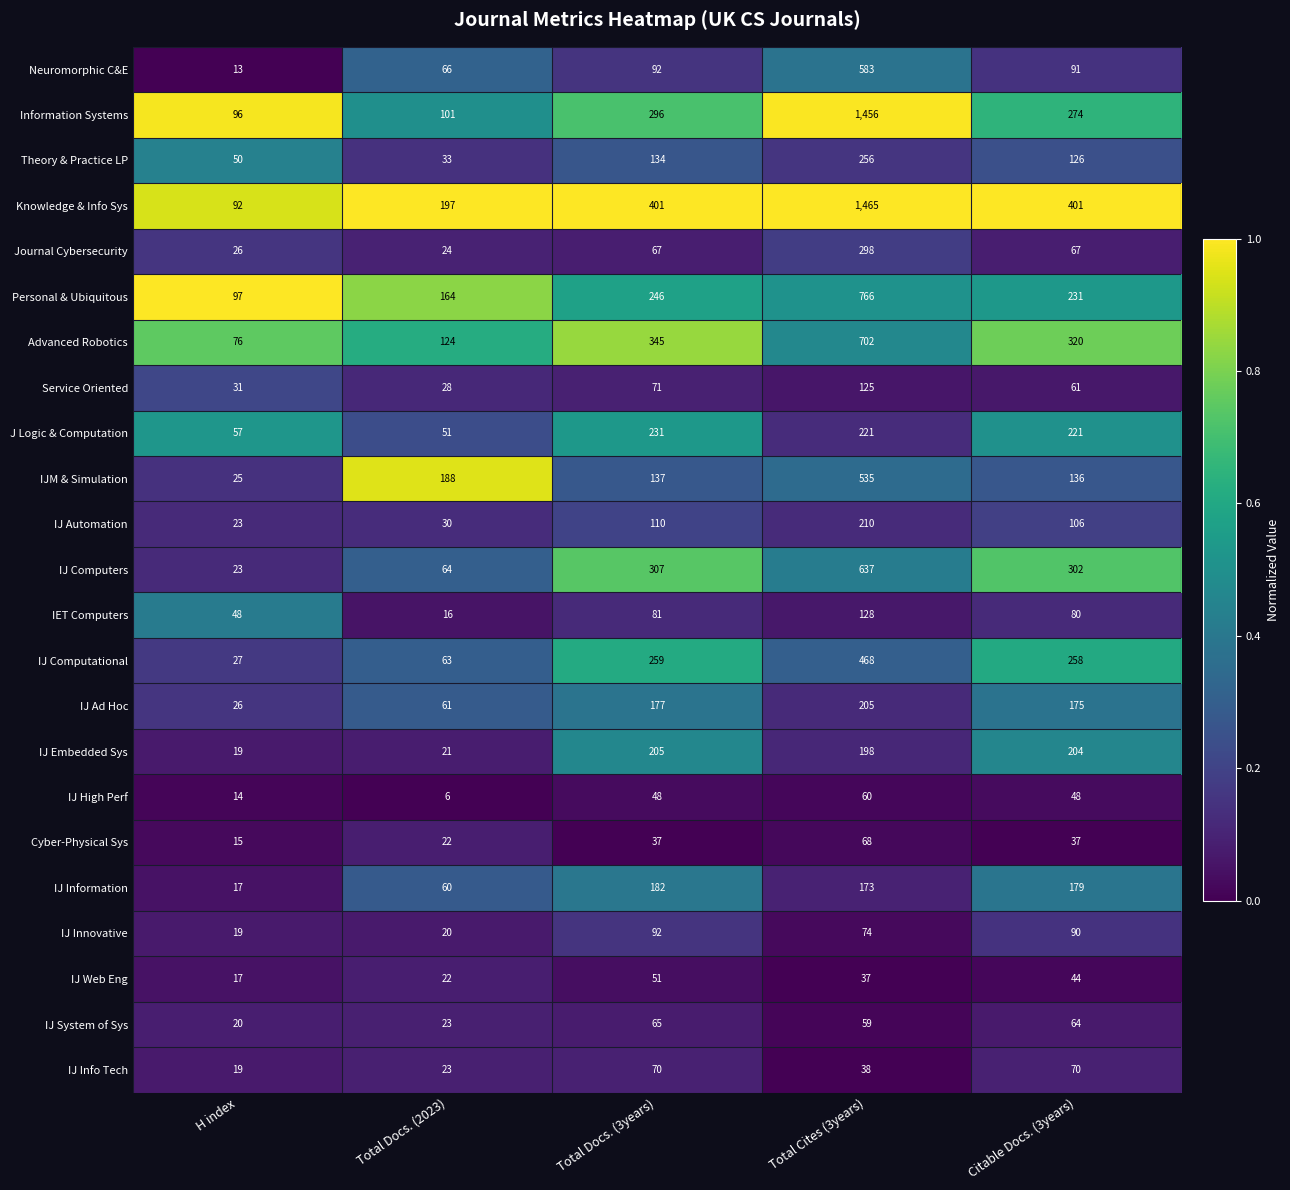

At Citable Docs. (3years), list the series in order from smallest to largest.

Cyber-Physical Sys, IJ Web Eng, IJ High Perf, Service Oriented, IJ System of Sys, Journal Cybersecurity, IJ Info Tech, IET Computers, IJ Innovative, Neuromorphic C&E, IJ Automation, Theory & Practice LP, IJM & Simulation, IJ Ad Hoc, IJ Information, IJ Embedded Sys, J Logic & Computation, Personal & Ubiquitous, IJ Computational, Information Systems, IJ Computers, Advanced Robotics, Knowledge & Info Sys